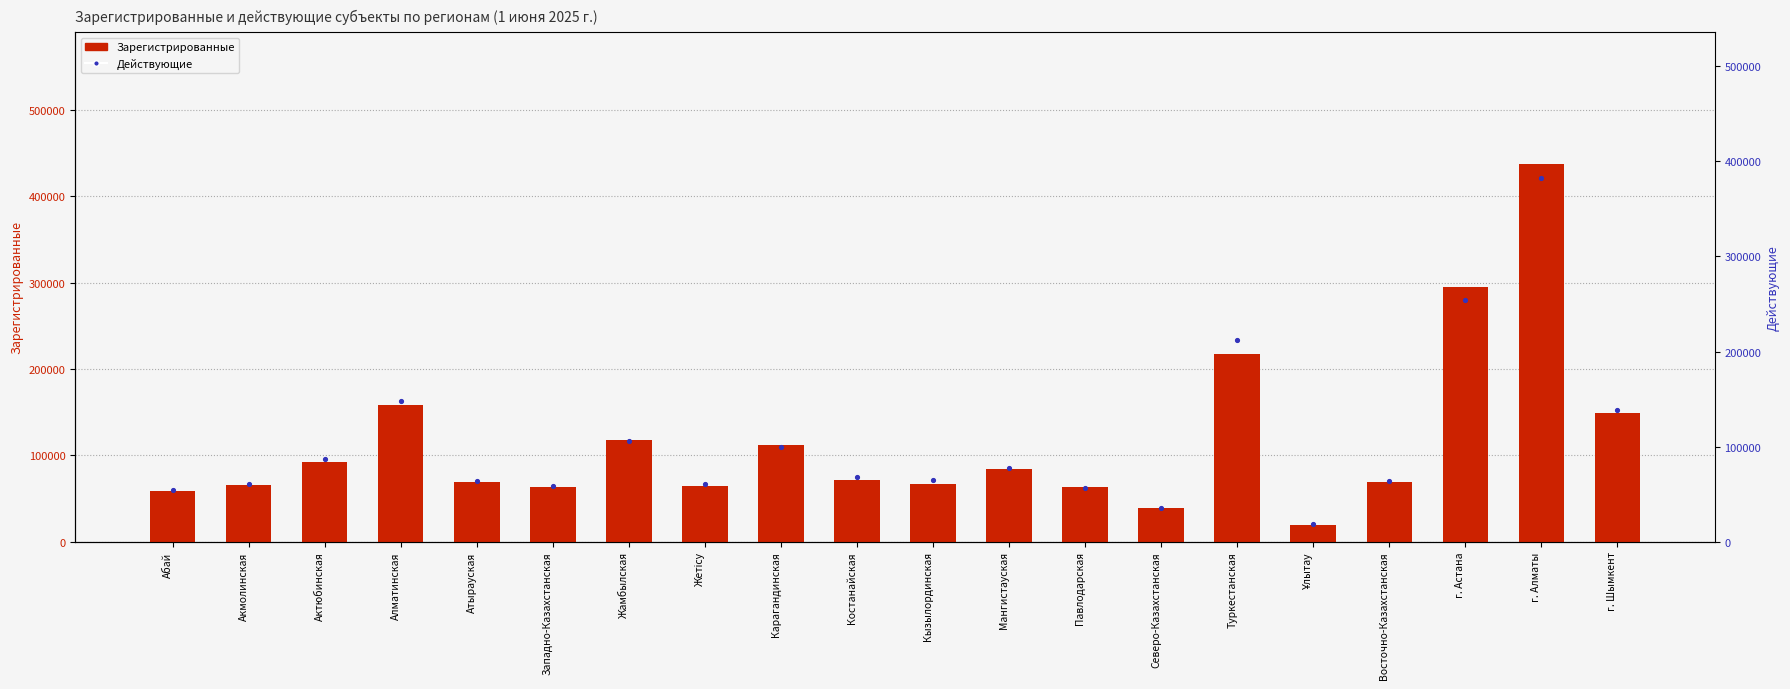

What are all the series names shown in the legend?

Зарегистрированные, Действующие